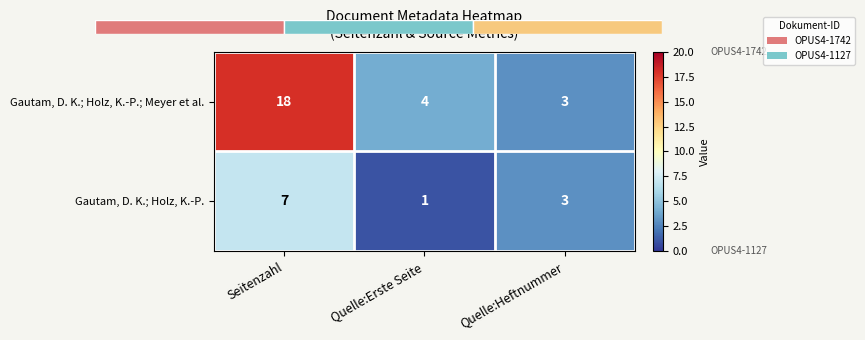

What is the difference between the highest and lowest values at Seitenzahl?

11